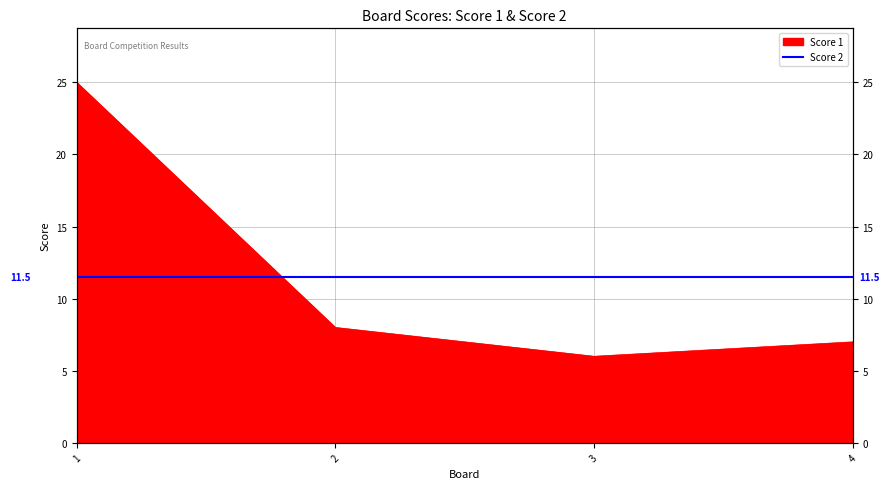

The value at 4 is 7. True or false?

True